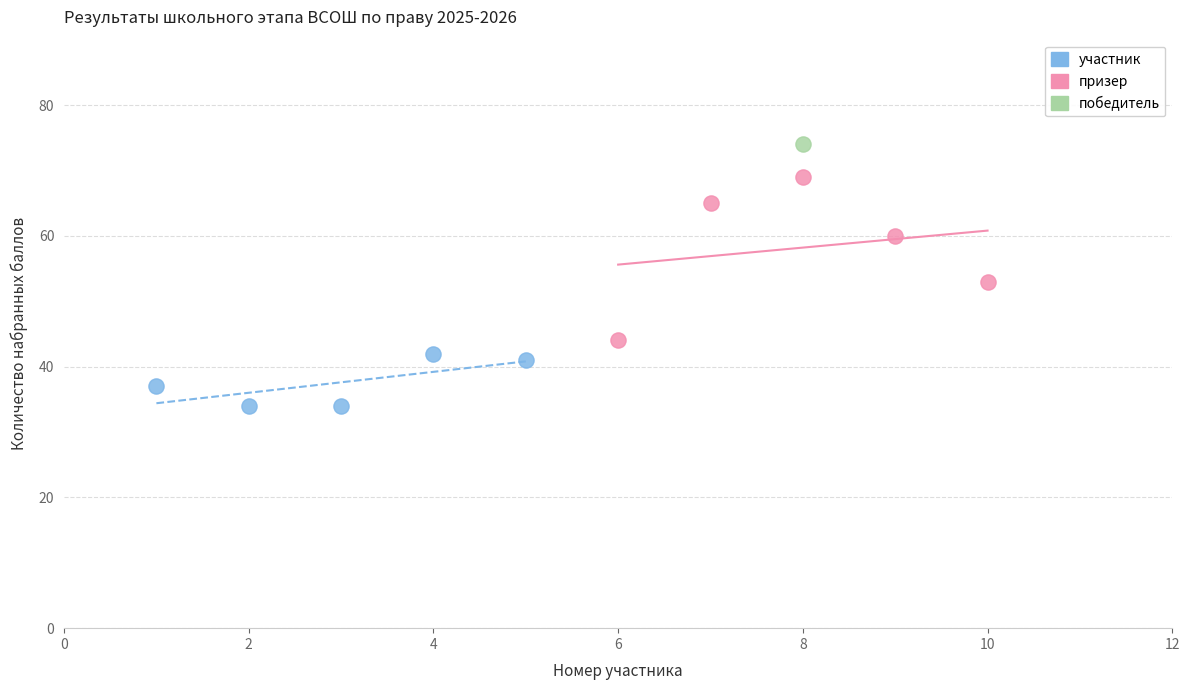

Which series contains the highest Y value?

победитель